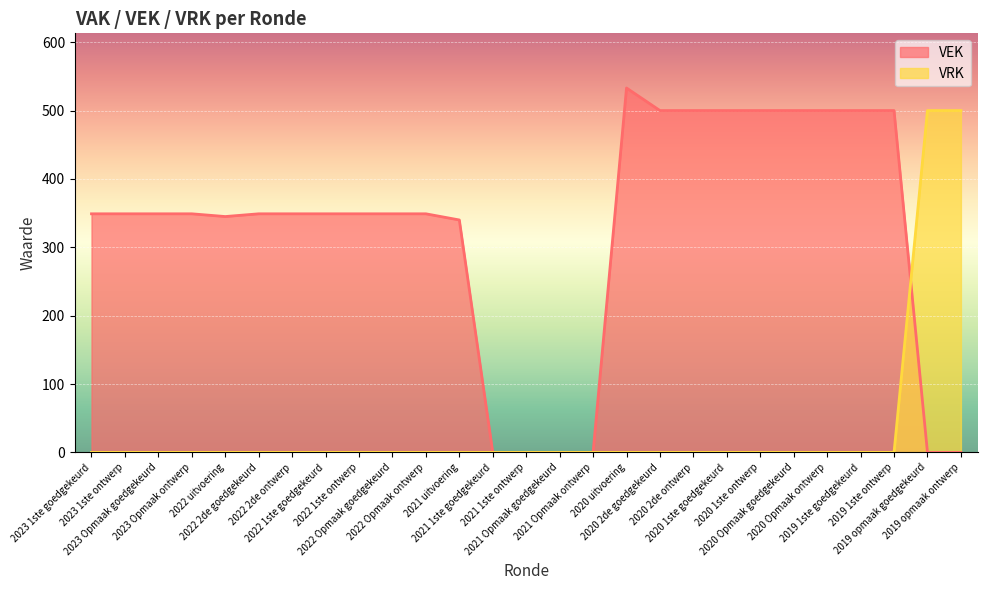

What is the value of the VEK point at the 22nd from the left?

500